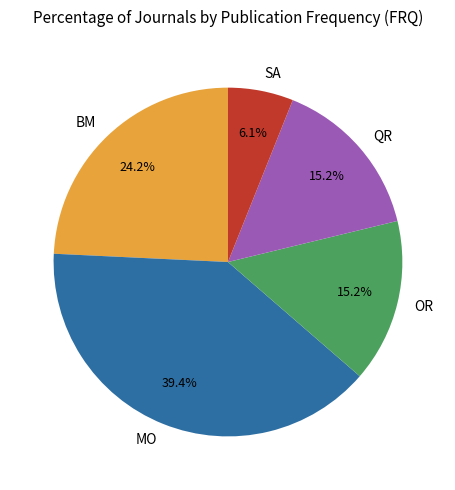

What is the smallest slice in the pie chart?

SA